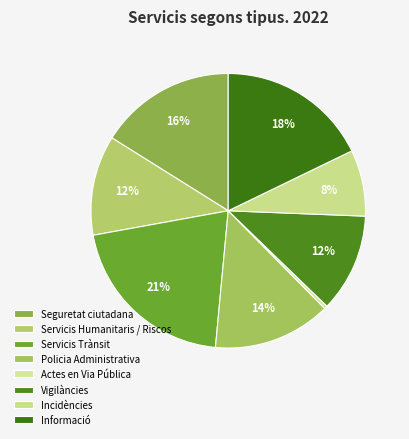

How many segments does this pie chart have?

8